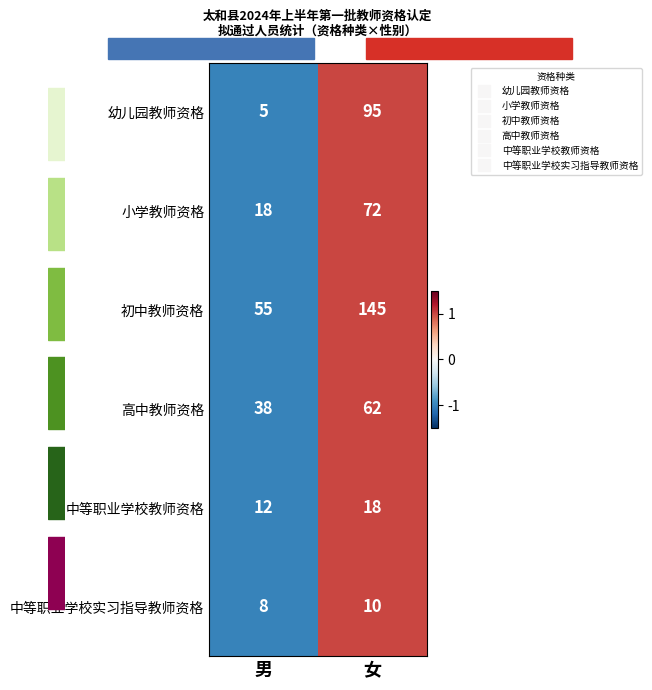

Reading left to right, list all the values displayed in this chart.

幼儿园教师资格: 5	95
小学教师资格: 18	72
初中教师资格: 55	145
高中教师资格: 38	62
中等职业学校教师资格: 12	18
中等职业学校实习指导教师资格: 8	10